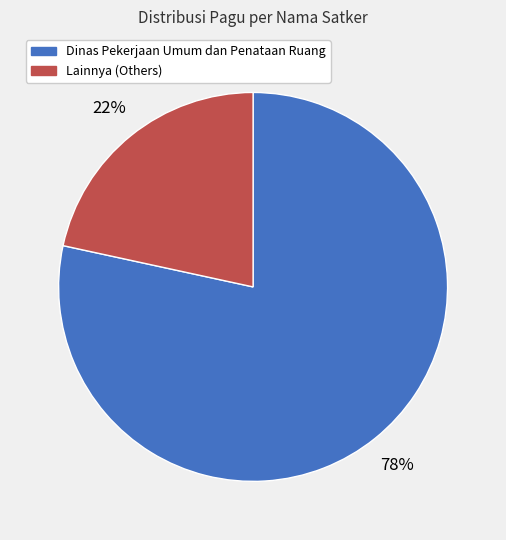

Is there any slice that represents more than half of the pie?

Yes